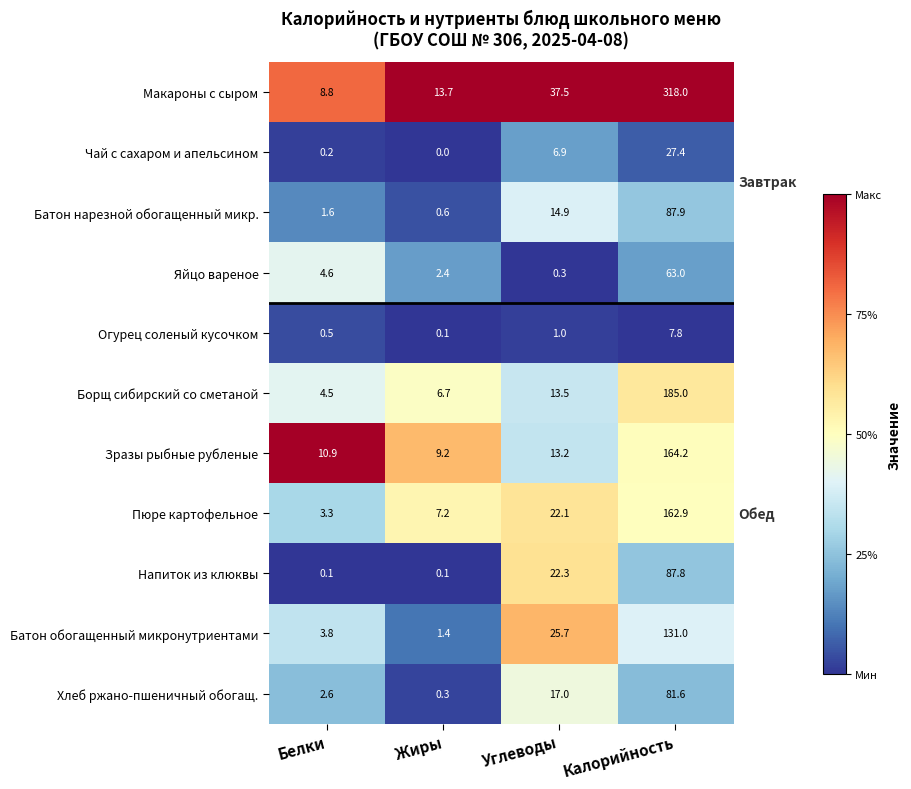

What is the average value of the Борщ сибирский со сметаной series?

52.4